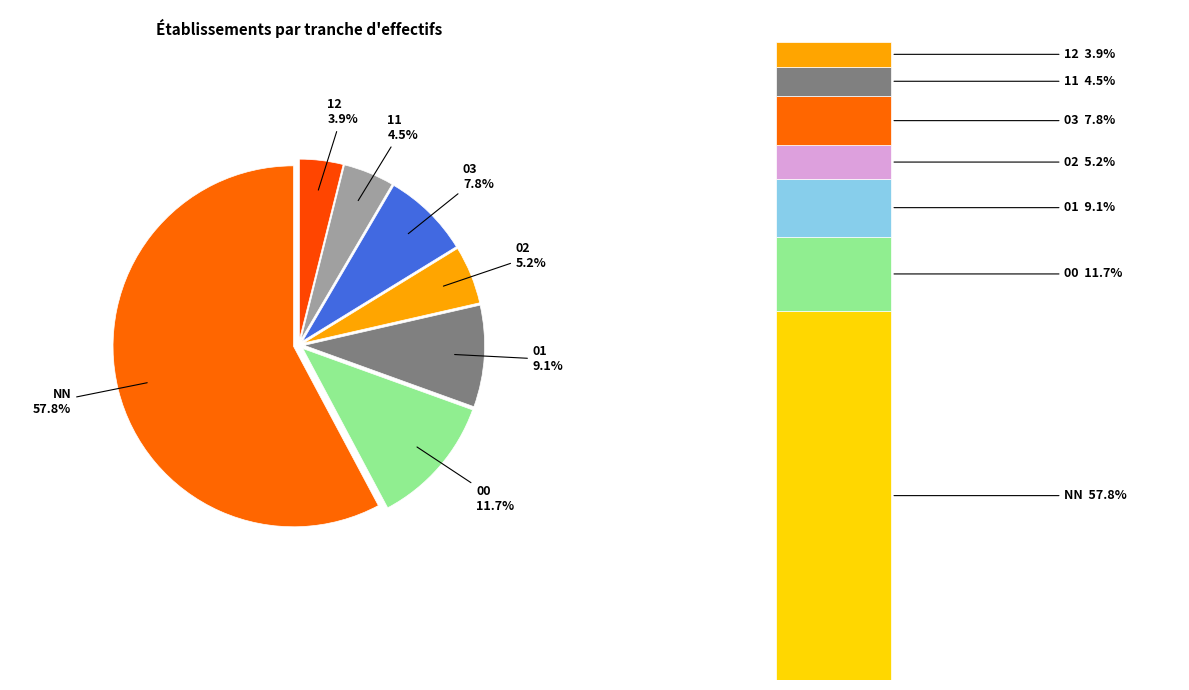

To the nearest percent, what percentage of the pie is 03?

8%